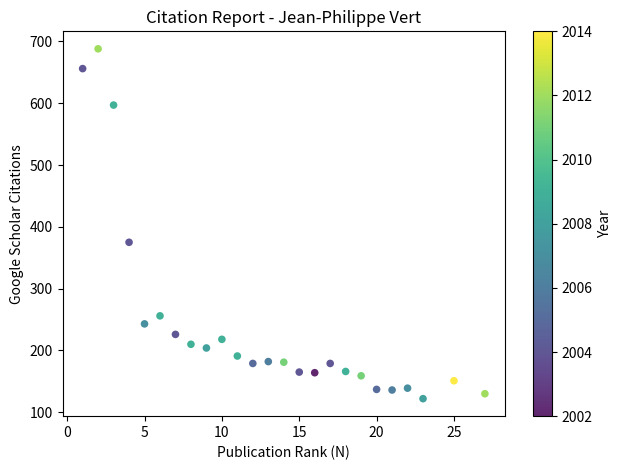

What Y value in the scatter plot is closest to 405?

375